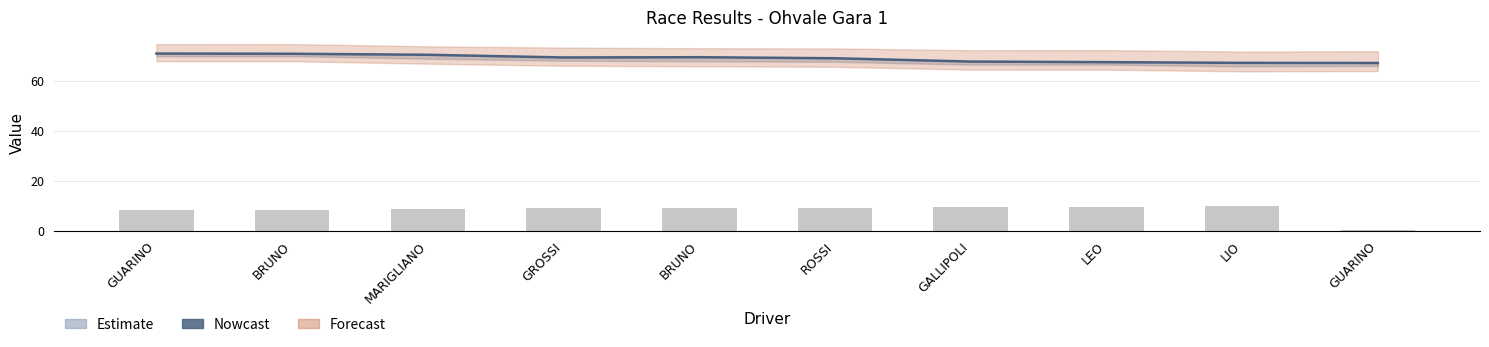

Which label corresponds to the largest value in the chart?

GUARINO